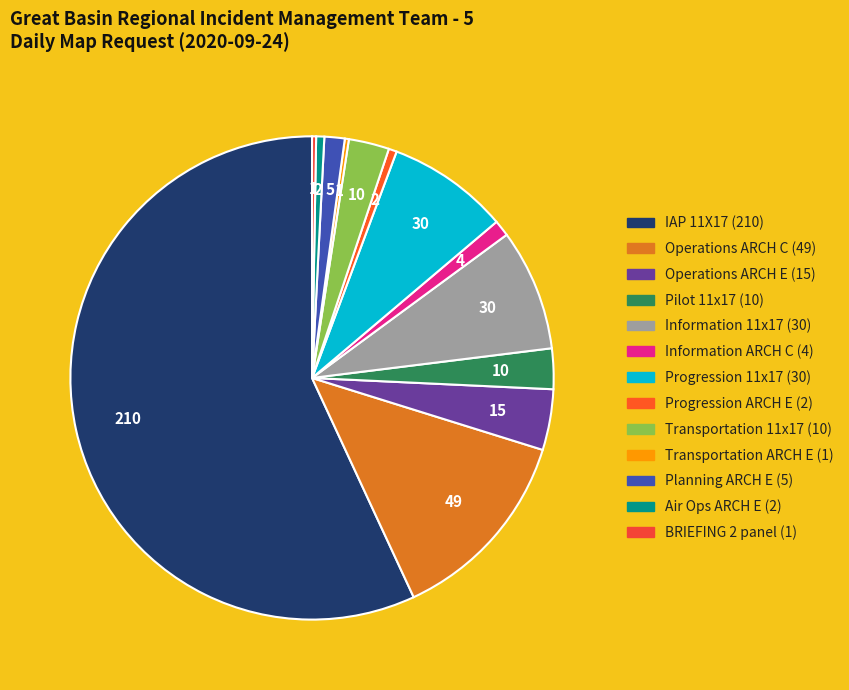

How many segments does this pie chart have?

13